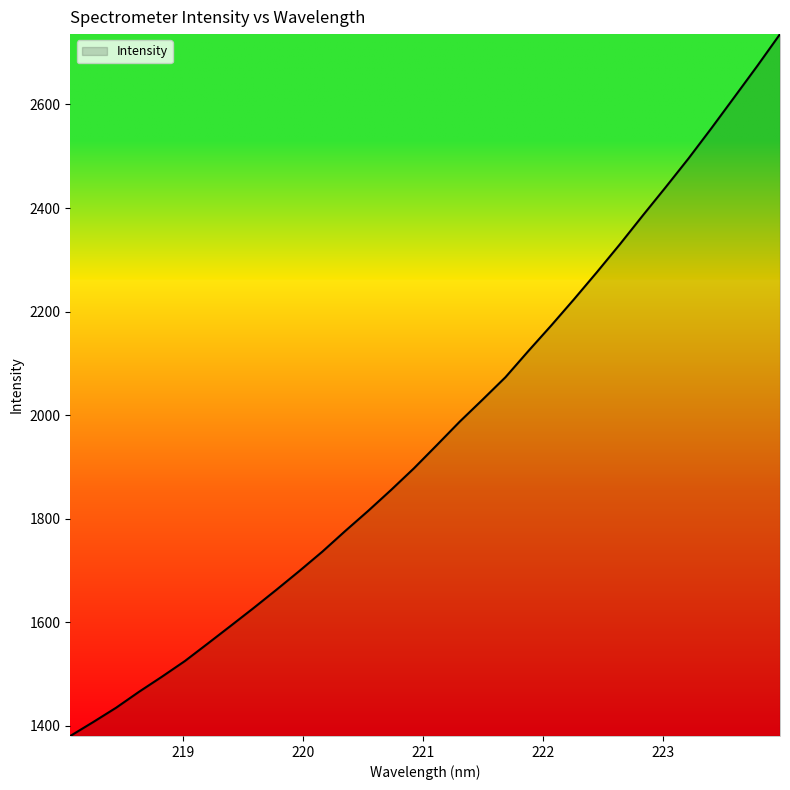

What is the difference between the maximum and minimum values?

1355.8